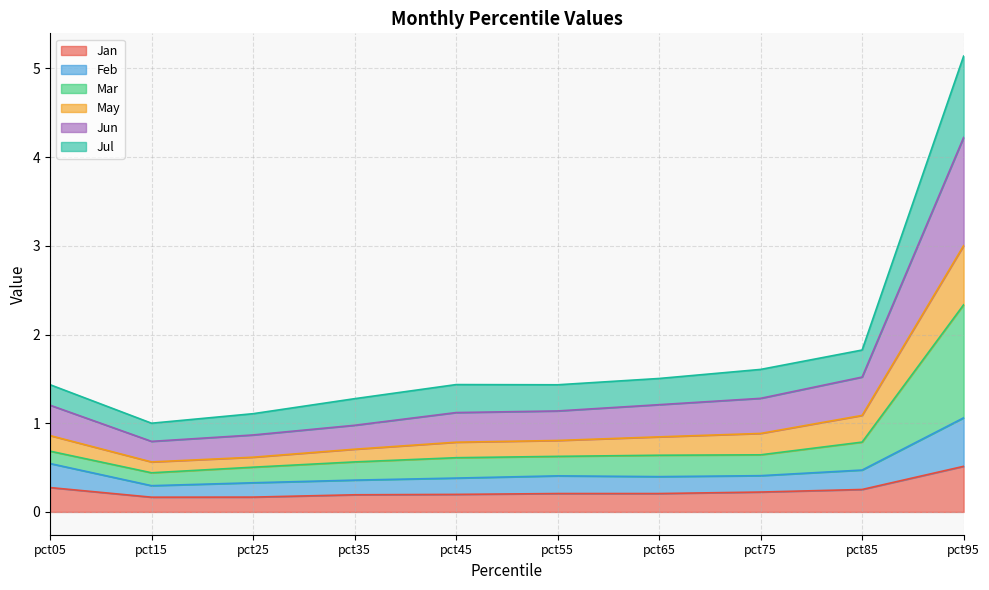

What are all the series names shown in the legend?

Jan, Feb, Mar, May, Jun, Jul